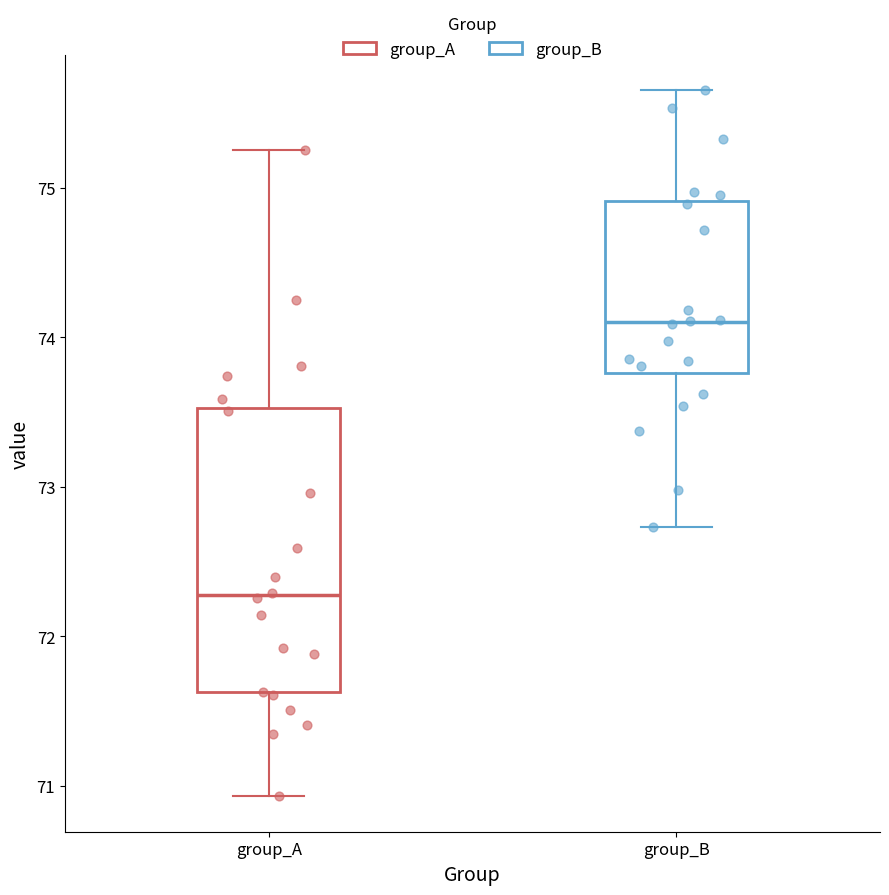

Which box has the highest median line?

group_B